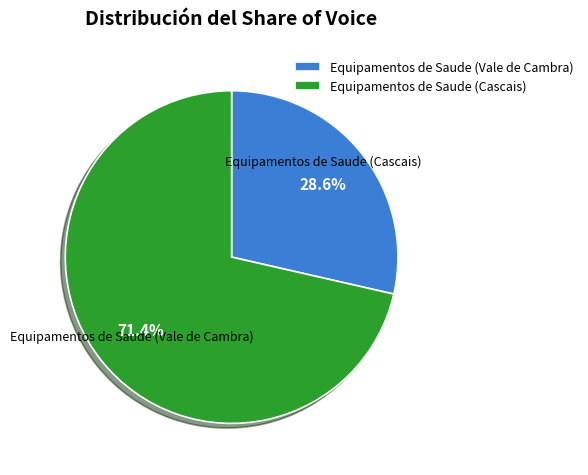

Combined, what portion of the pie is Equipamentos de Saude (Vale de Cambra) and Equipamentos de Saude (Cascais)?

100.0%